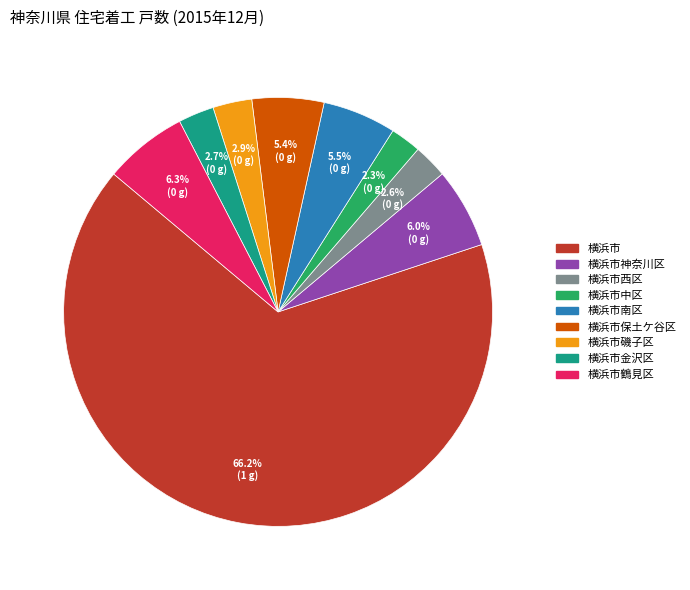

Is there any slice that represents more than half of the pie?

Yes